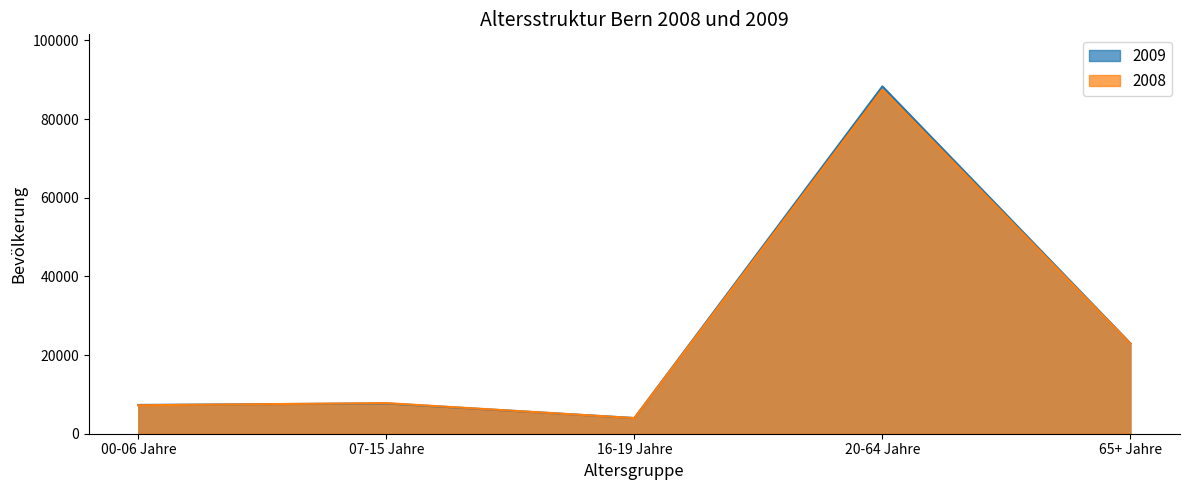

Between 16-19 Jahre and 65+ Jahre, which series saw the biggest shift?

2009